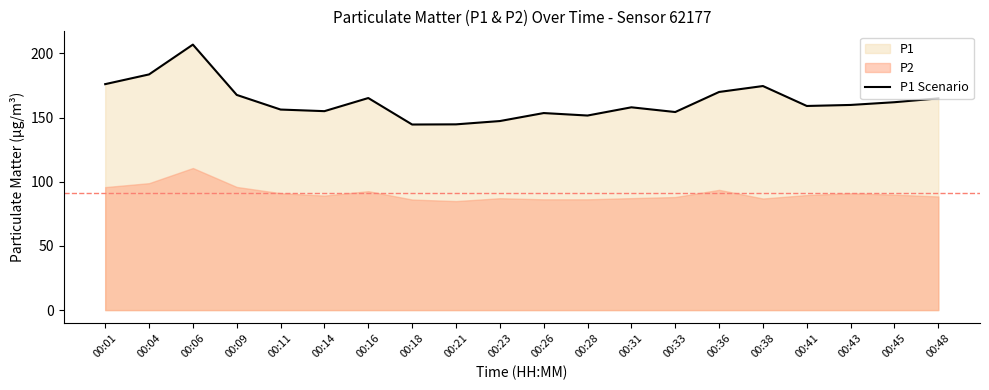

Reading right to left, transcribe all the data shown in this chart.

164.9	161.9	159.8	159.0	174.6	169.9	154.3	158.0	151.6	153.5	147.3	144.7	144.6	165.2	155.0	156.2	167.6	206.8	183.6	176.0